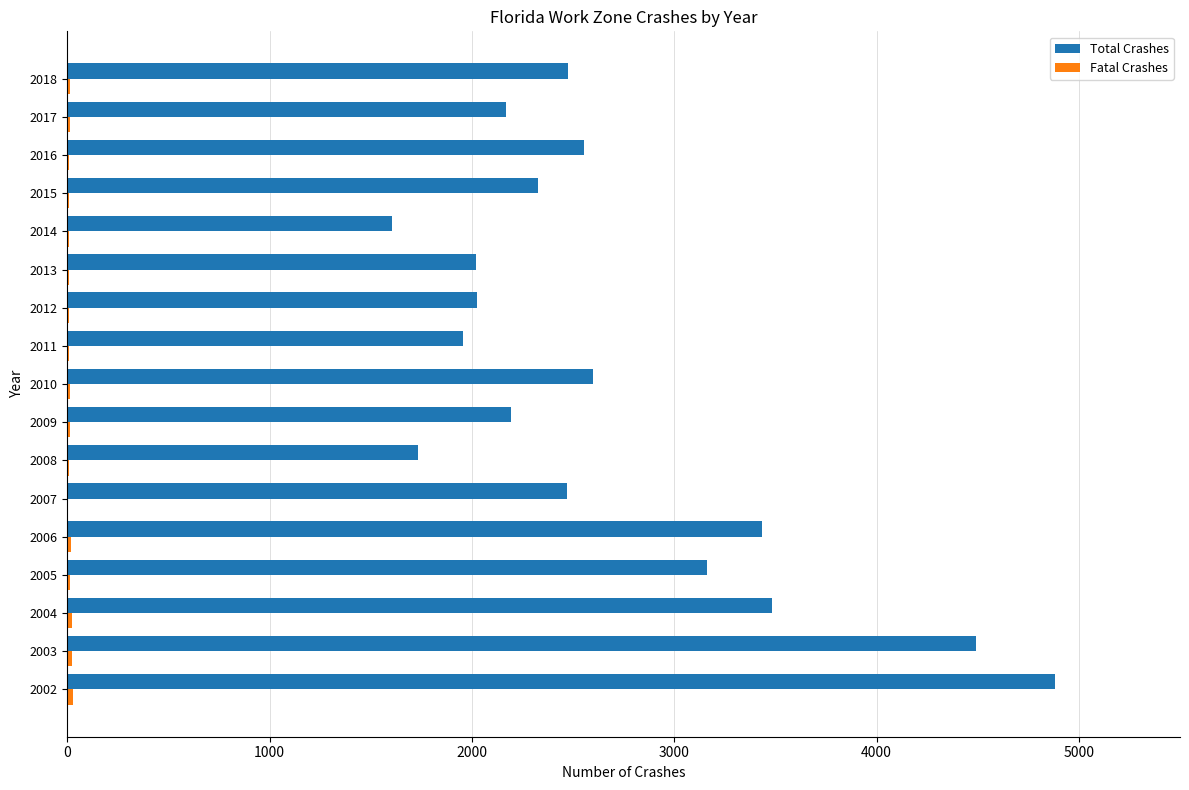

True or false: Total Crashes has a value of 2326 at 2015.

True